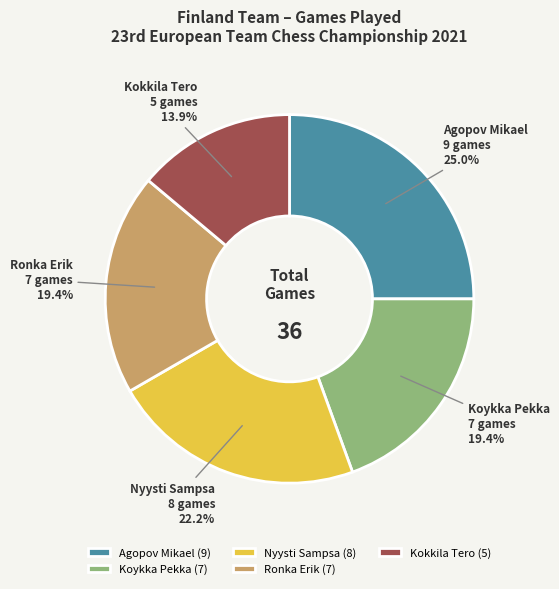

Combined, what portion of the pie is Ronka Erik and Kokkila Tero?

33.3%